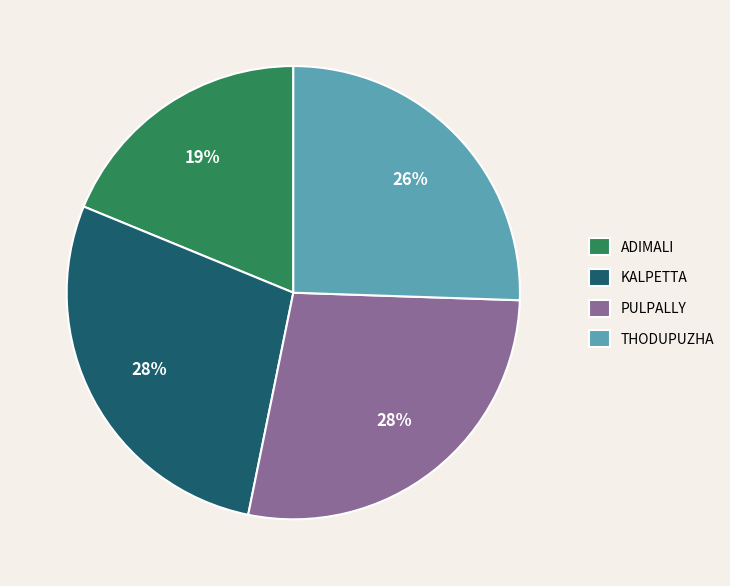

Do THODUPUZHA and ADIMALI together represent more than half of the pie?

No